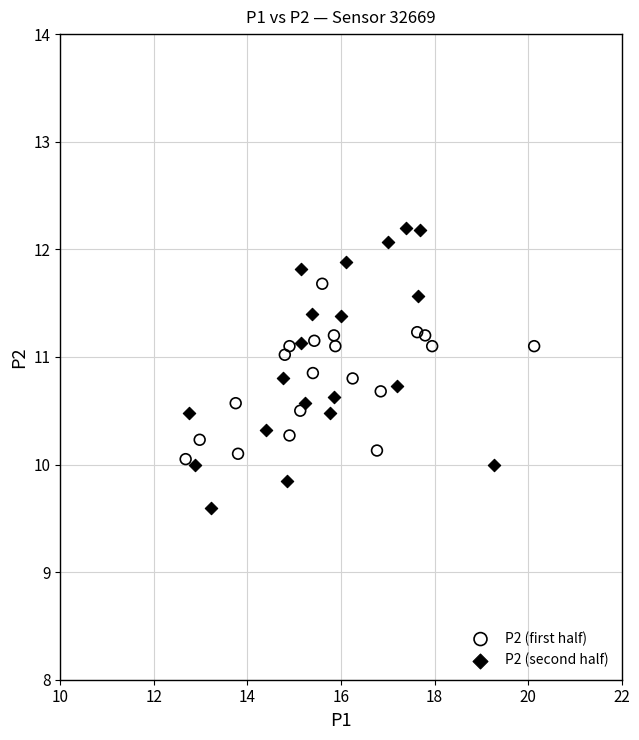

Which series reaches the minimum Y coordinate?

P2 (second half)